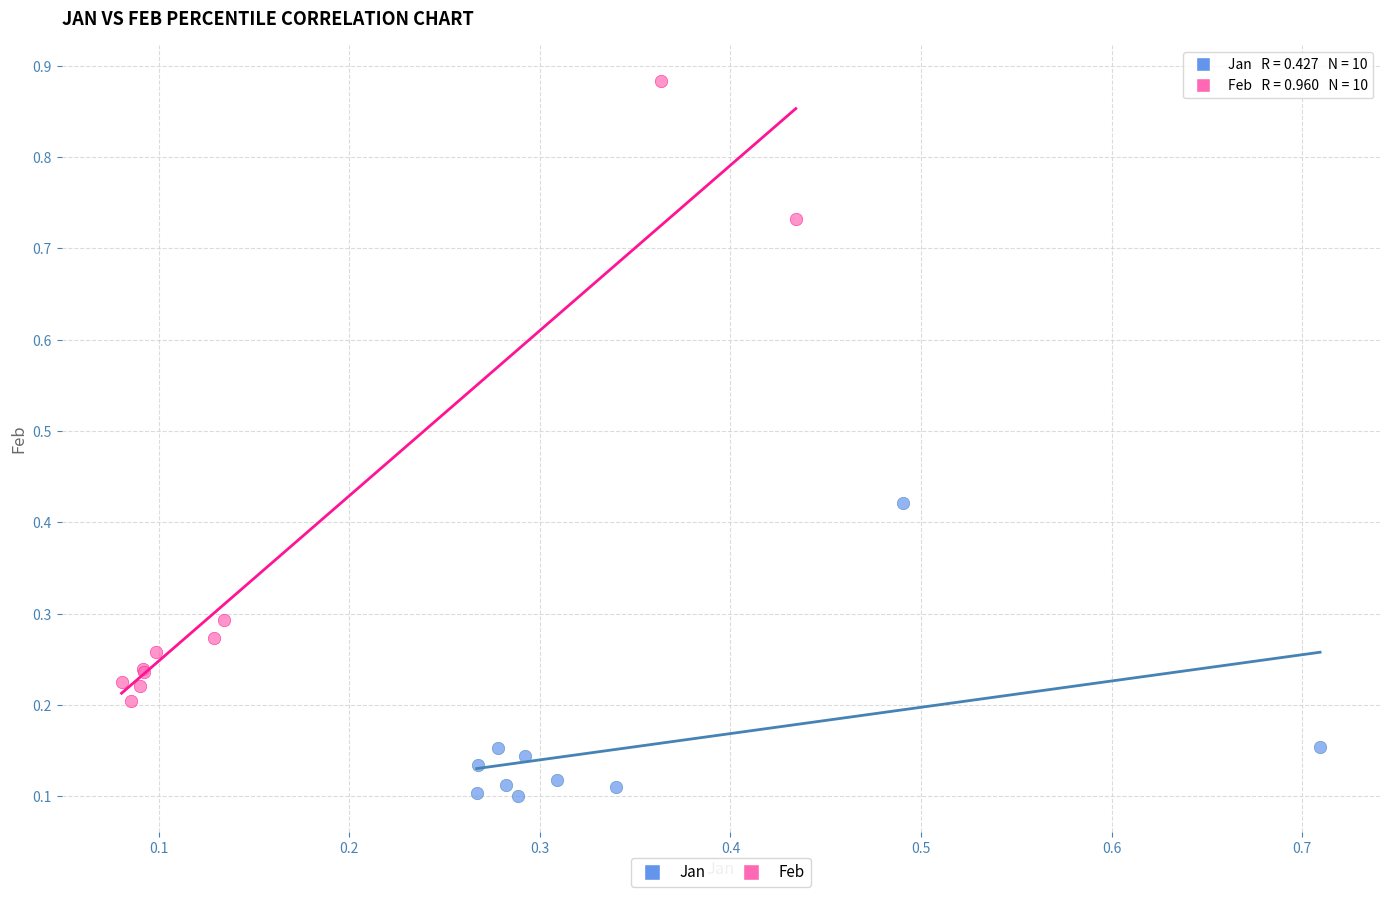

Which series reaches the minimum Y coordinate?

Jan